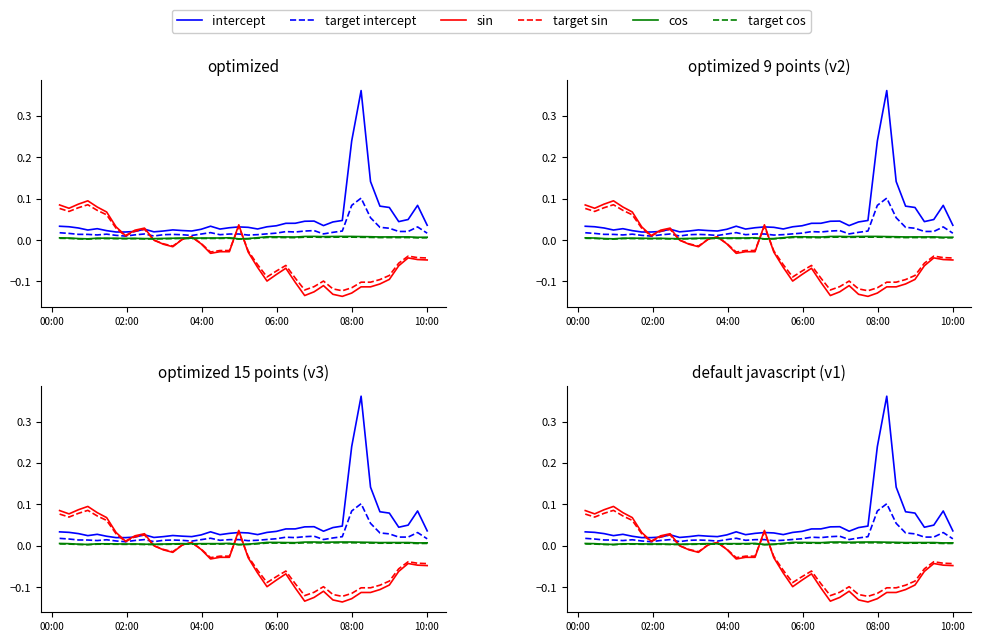

The value of target cos at 39 is 0.0. True or false?

False